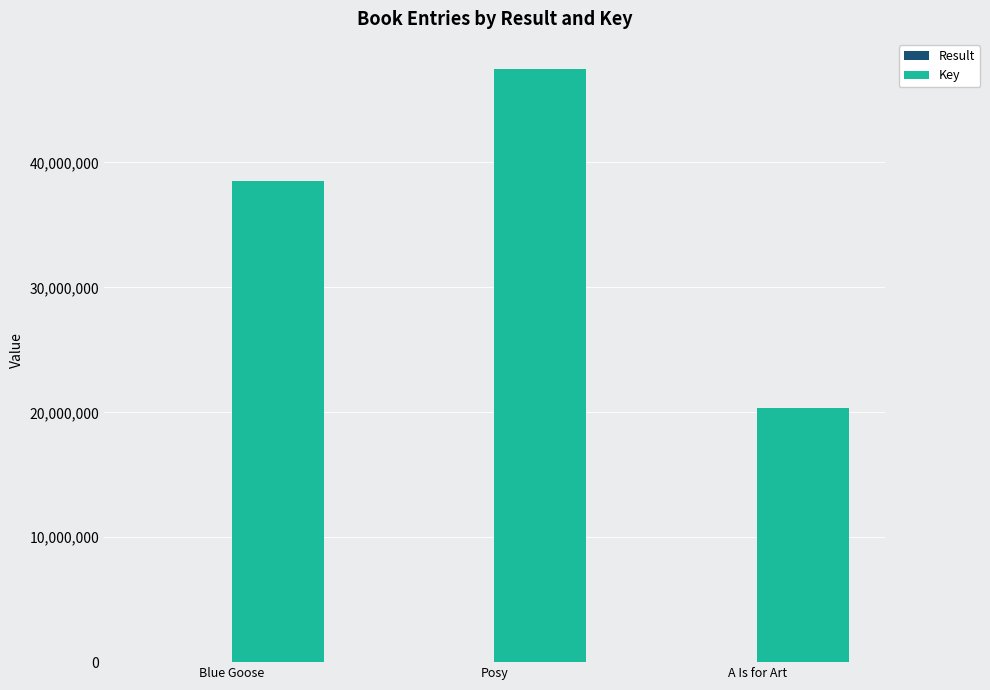

How many series are shown in this chart?

2